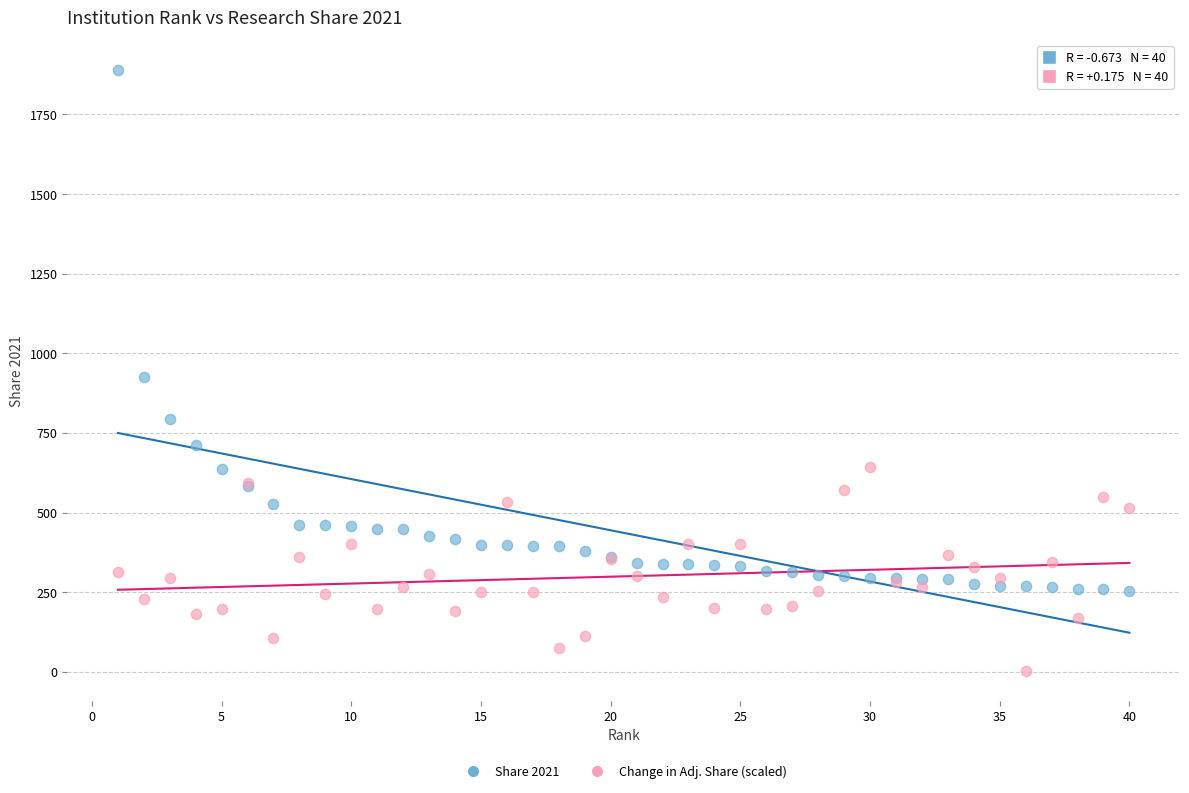

Which series has the widest spread of Y values?

Share 2021